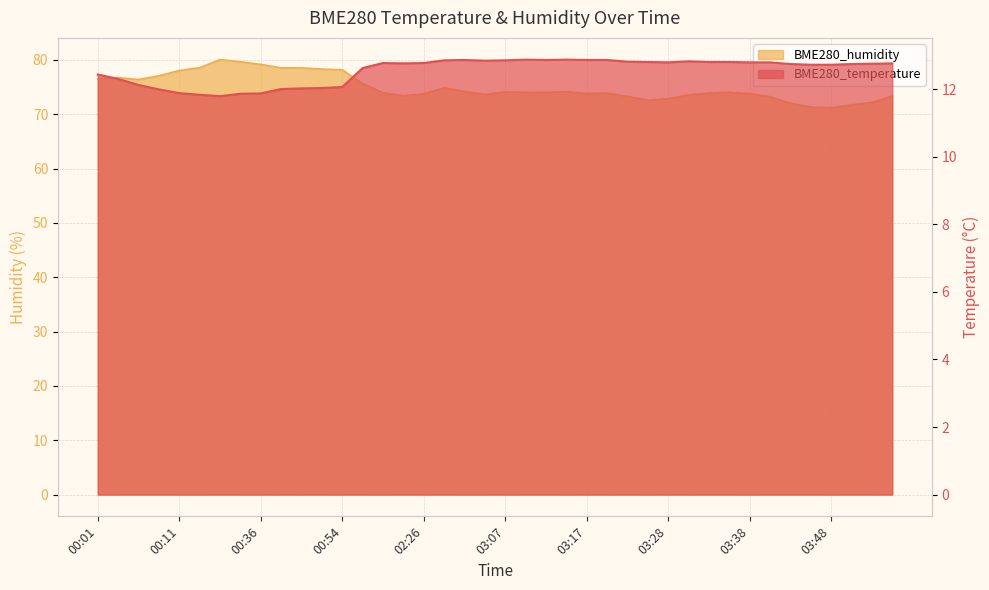

How many lines are shown in the chart?

2